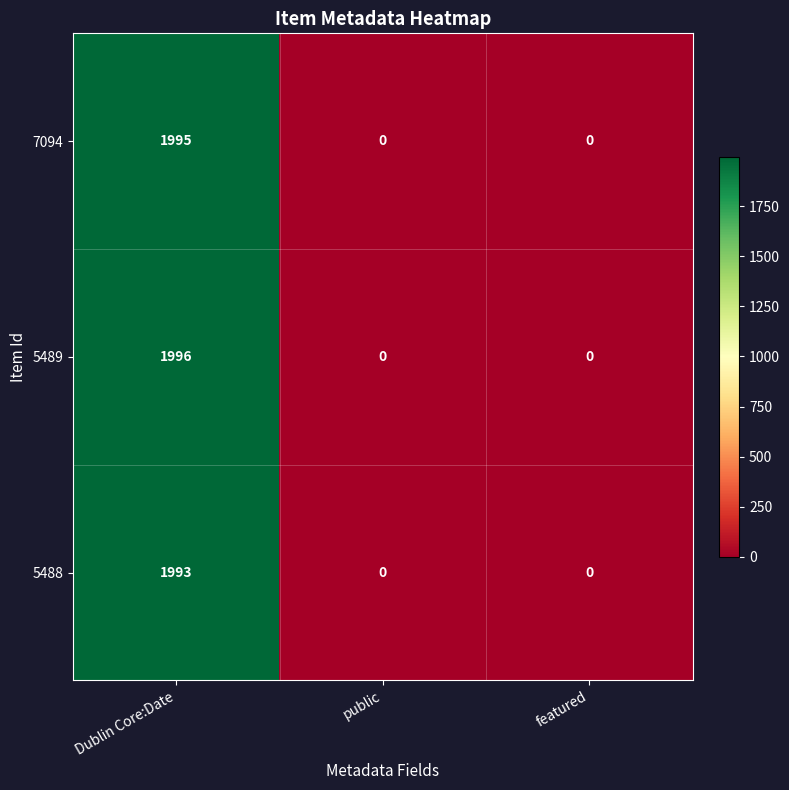

Which series has the largest range (max minus min)?

5489